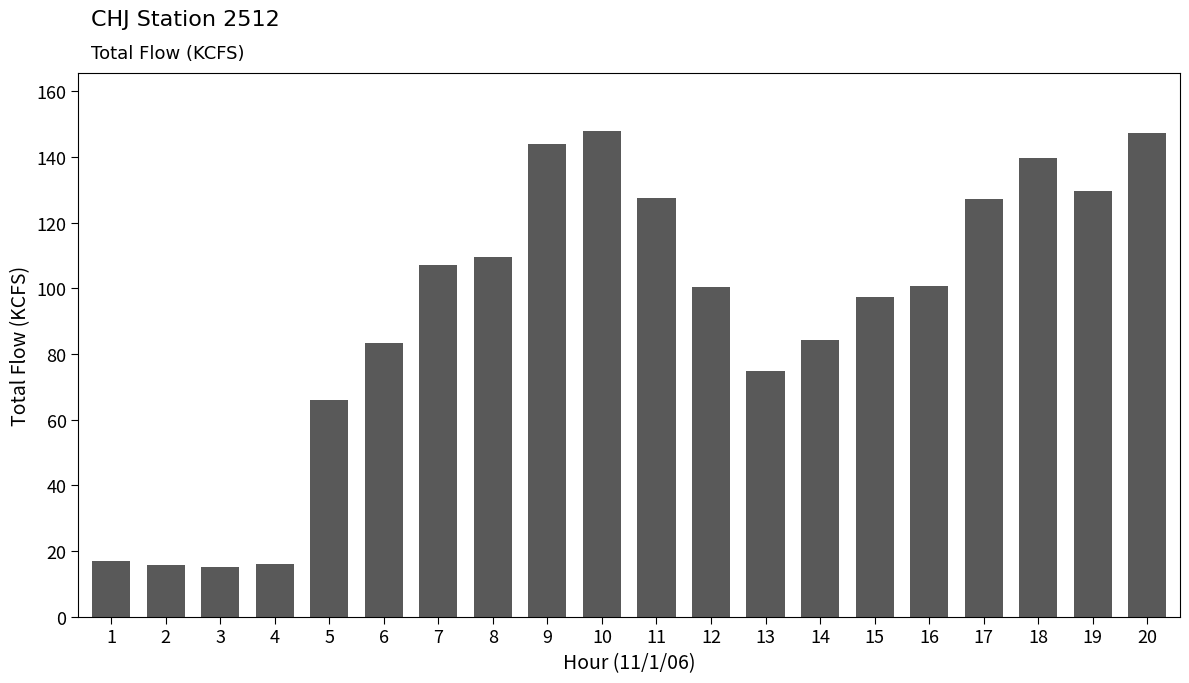

Count the number of values greater than 100.

11